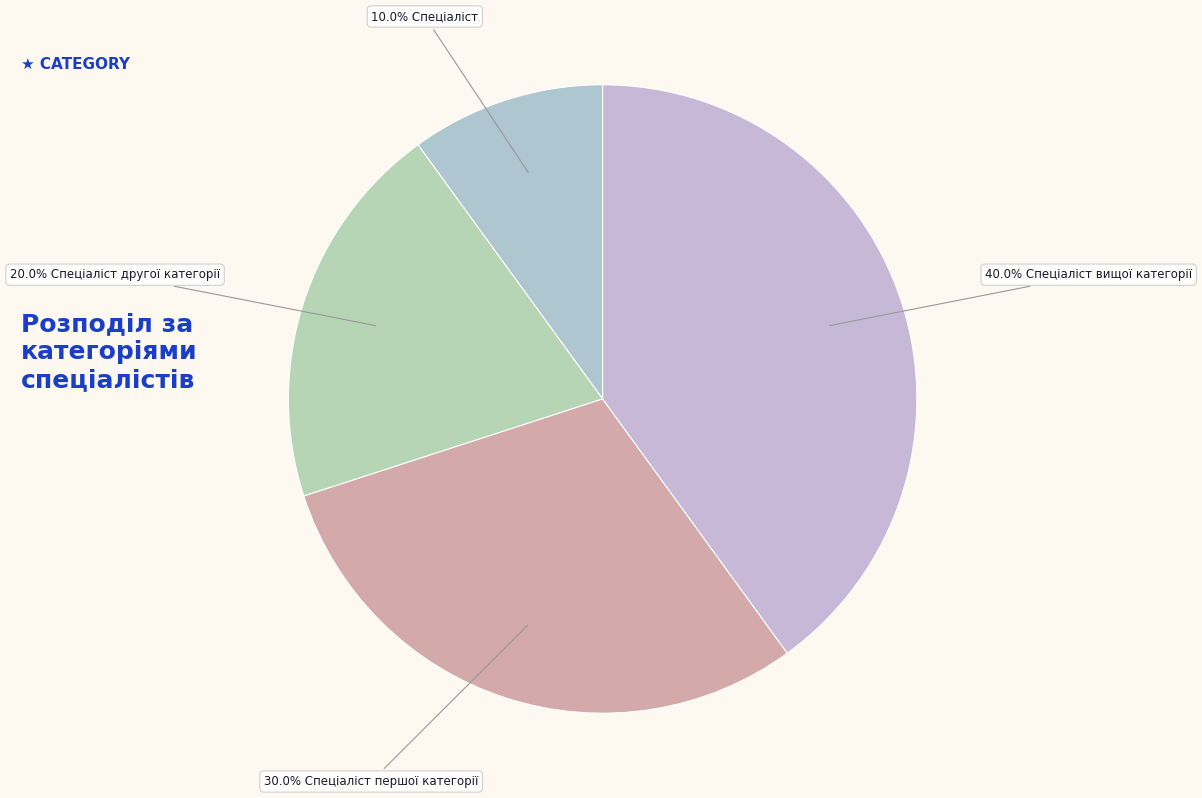

How many slices are in this pie chart?

4